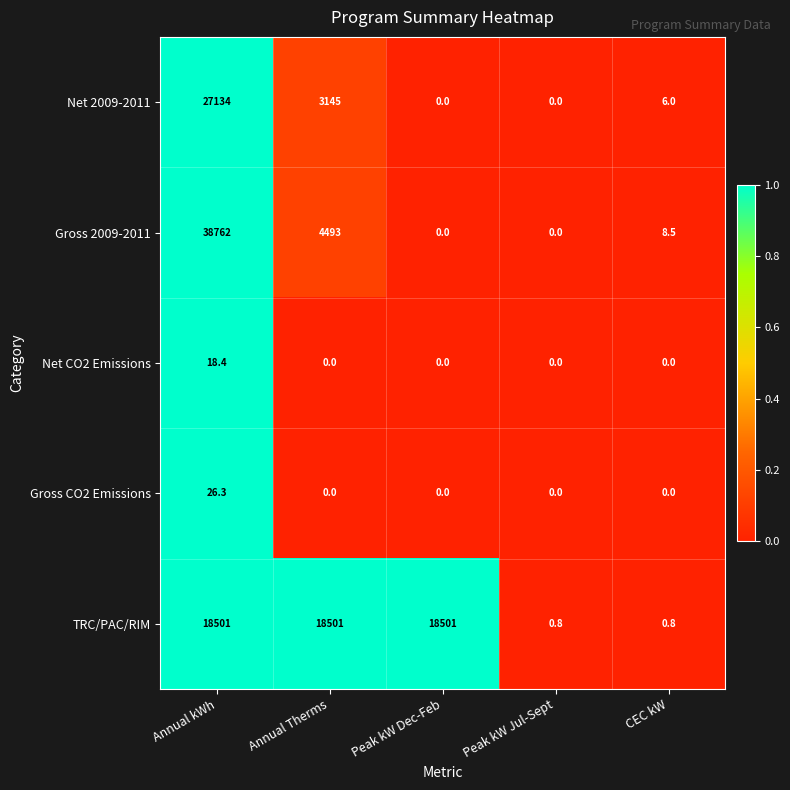

At which category is the sum across all series the highest?

Annual kWh